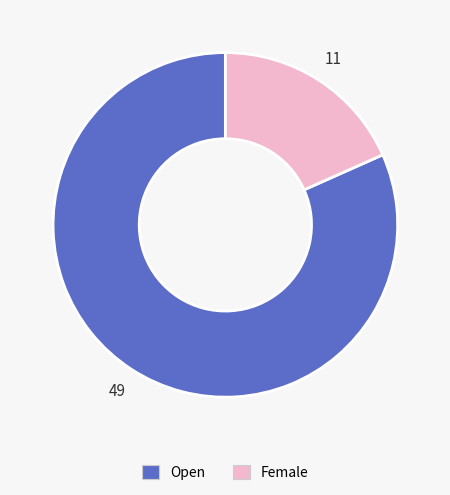

Rank the categories by value from highest to lowest.

Open, Female